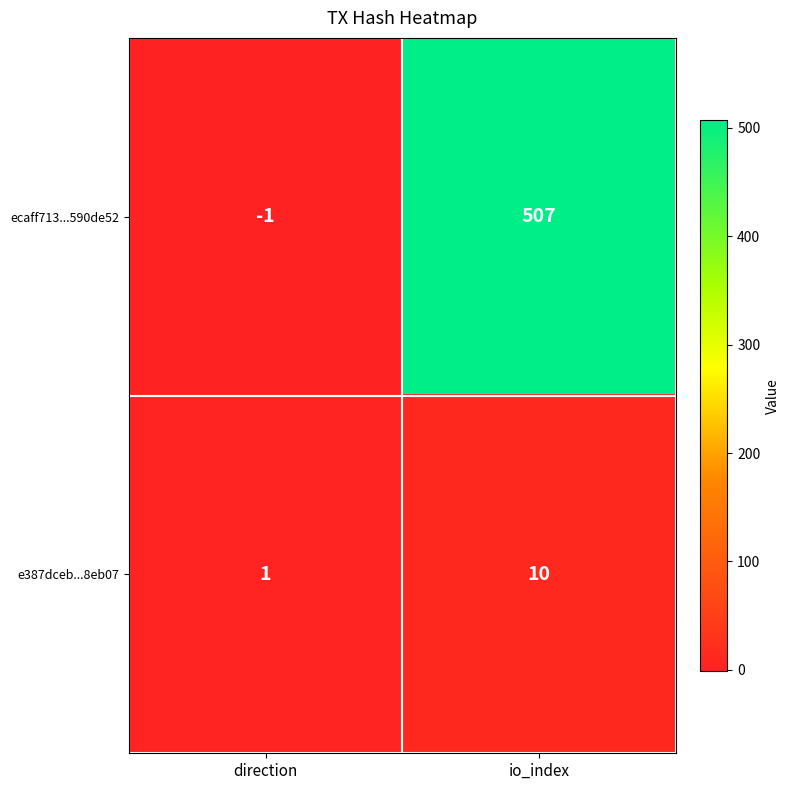

Reading left to right, extract all data points from this chart.

ecaff713...590de52: direction=-1	io_index=507
e387dceb...8eb07: direction=1	io_index=10